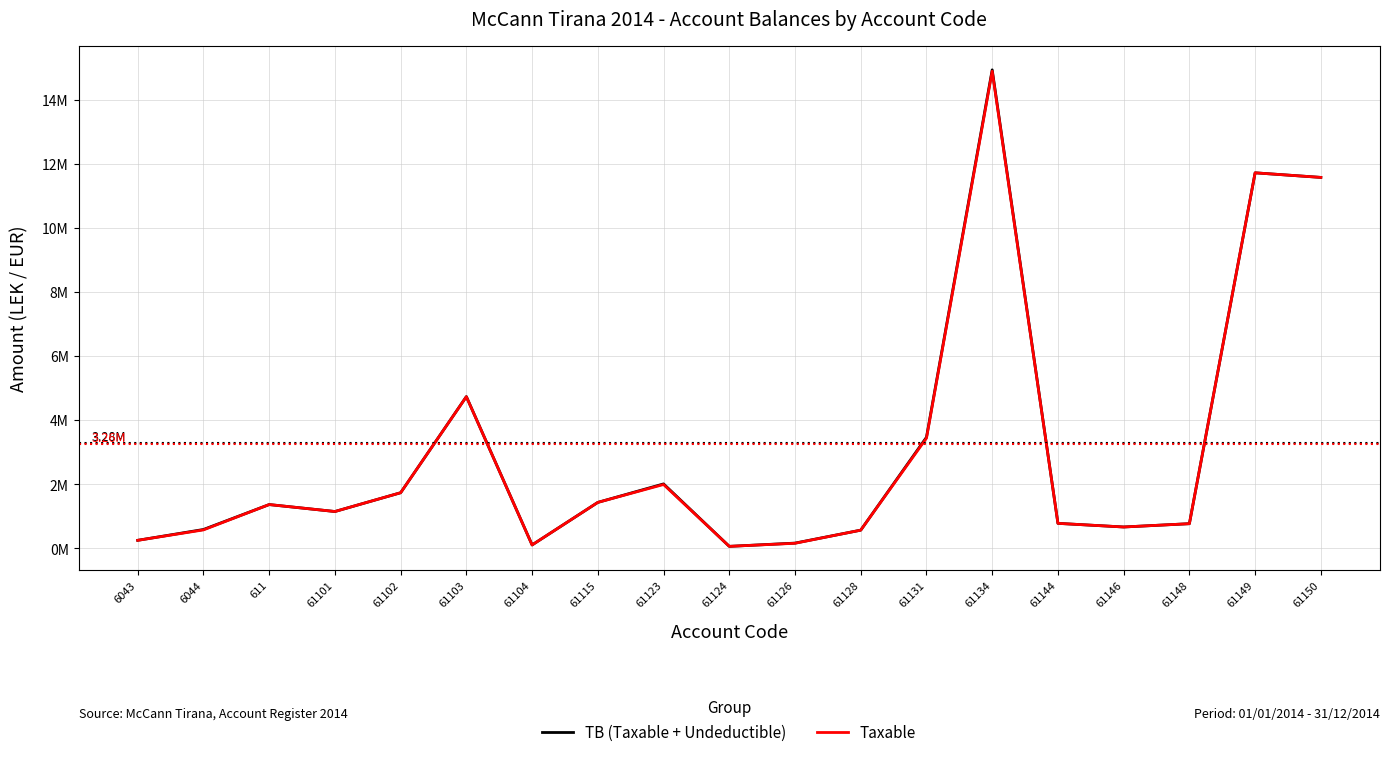

What is the sum of all Taxable values?

58.0